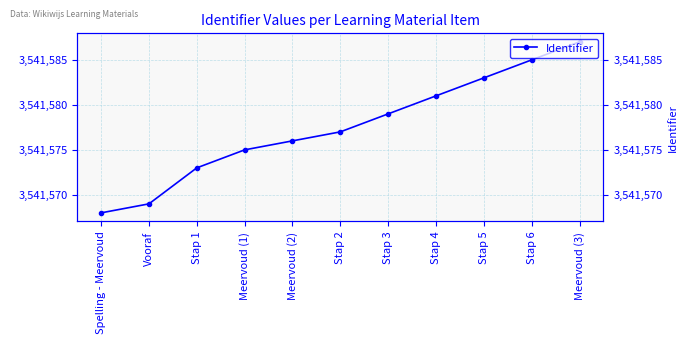

What is the maximum value shown in the chart?

3541587